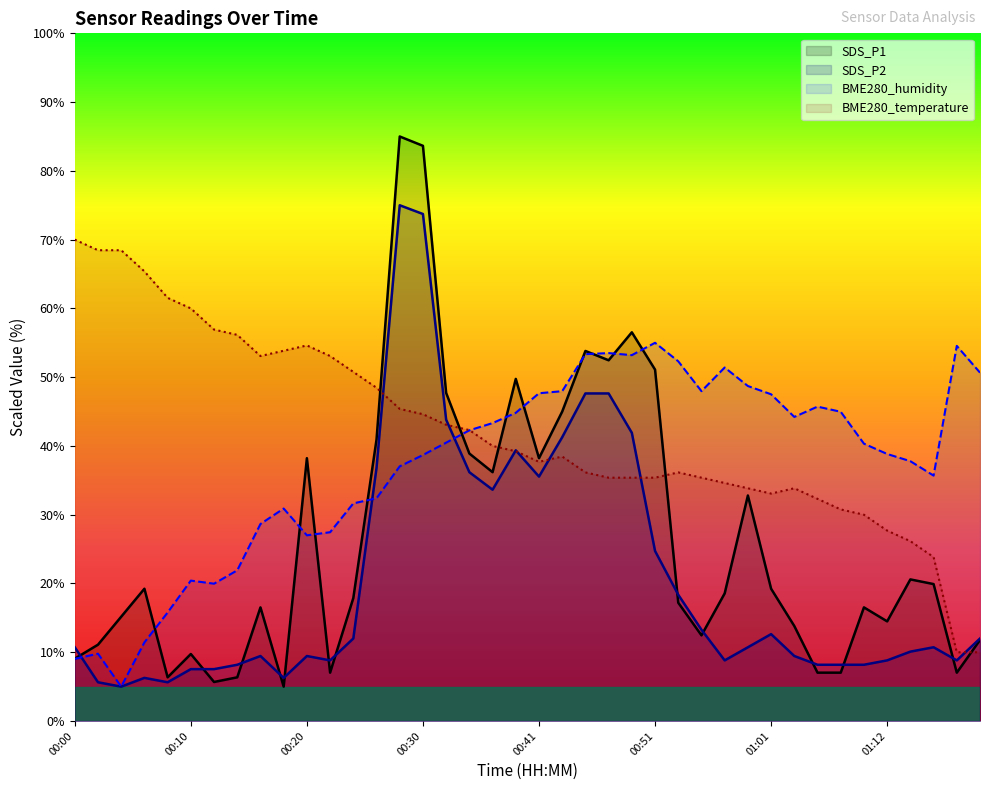

The value of SDS_P2 at 00:06 is 11.1. True or false?

False